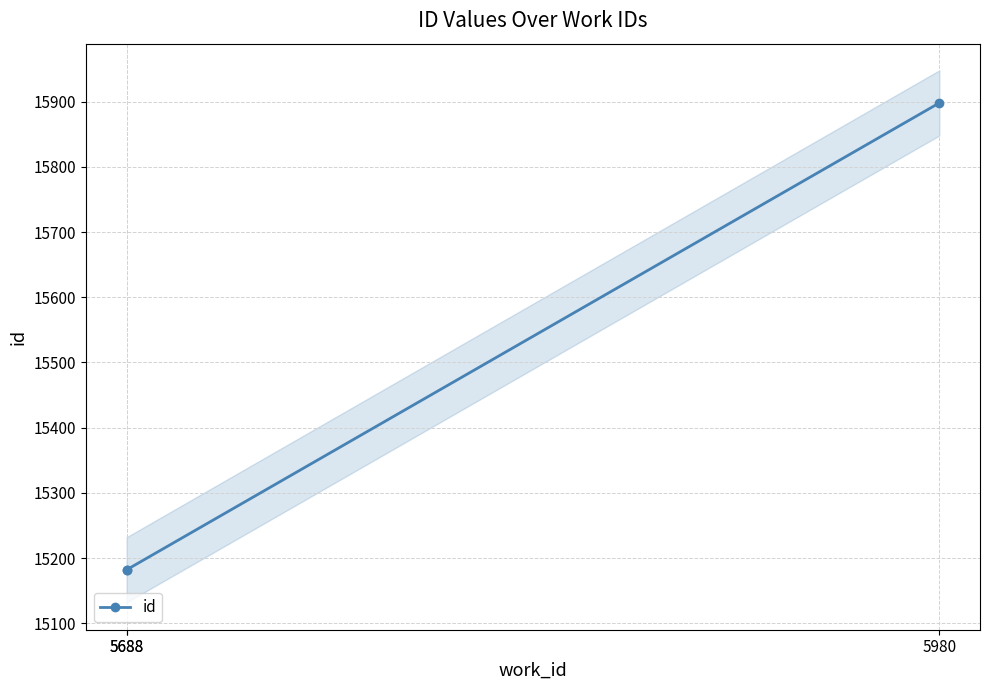

Reading right to left, transcribe all the data shown in this chart.

5980=15898	5688=15182	5688=15181